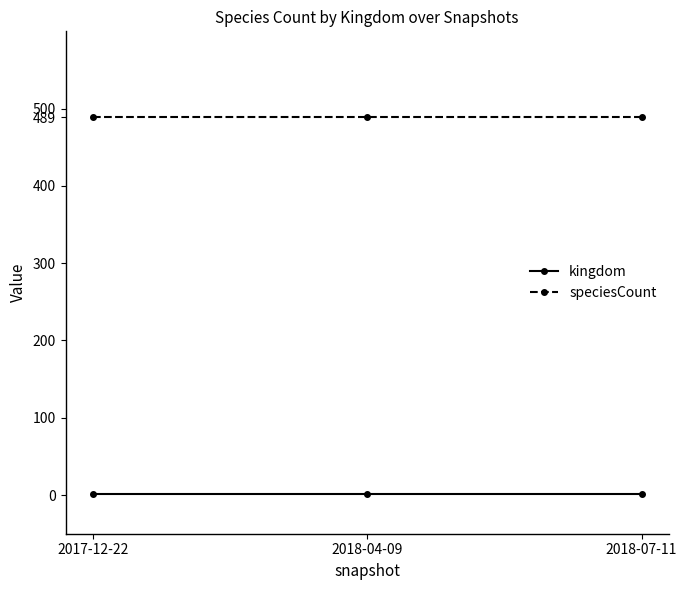

Which series has the largest total across all categories?

speciesCount